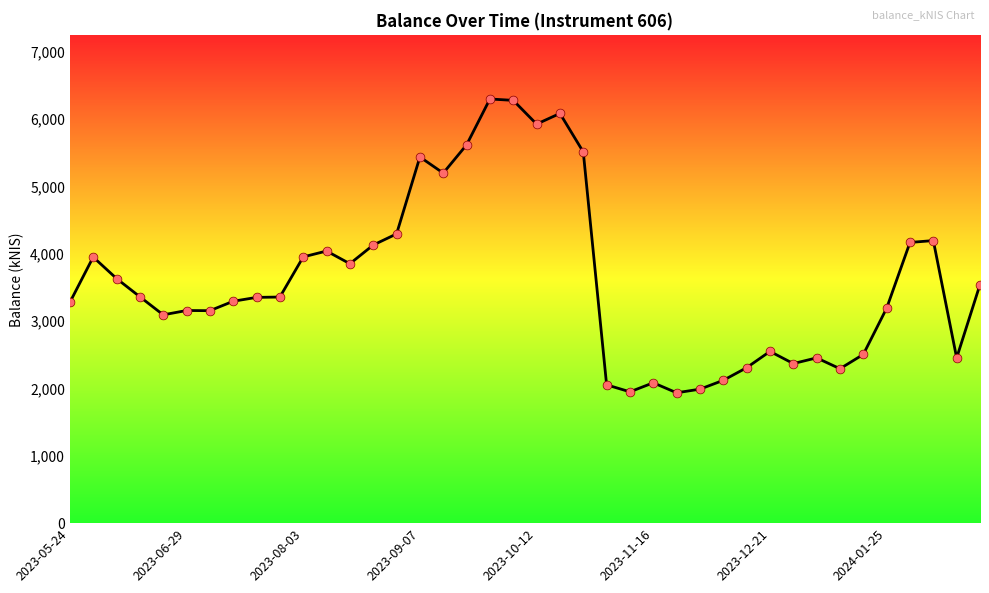

What is the minimum value shown in the chart?

1935.3